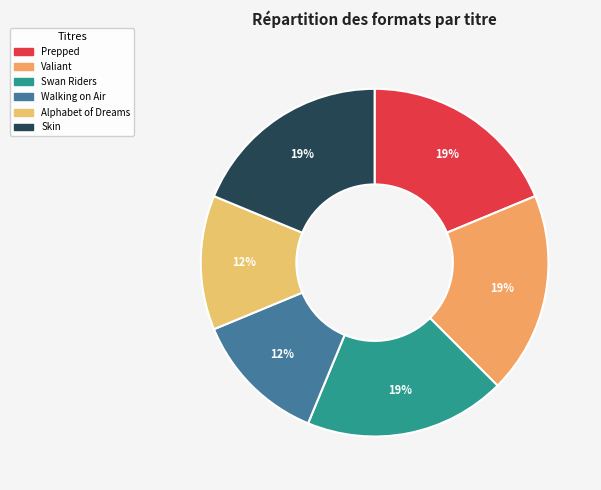

How many slices are in this pie chart?

6